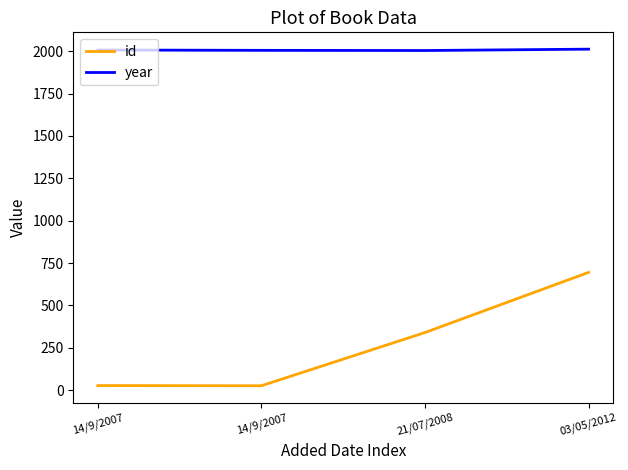

True or false: id has more than 1 interior local peaks.

False